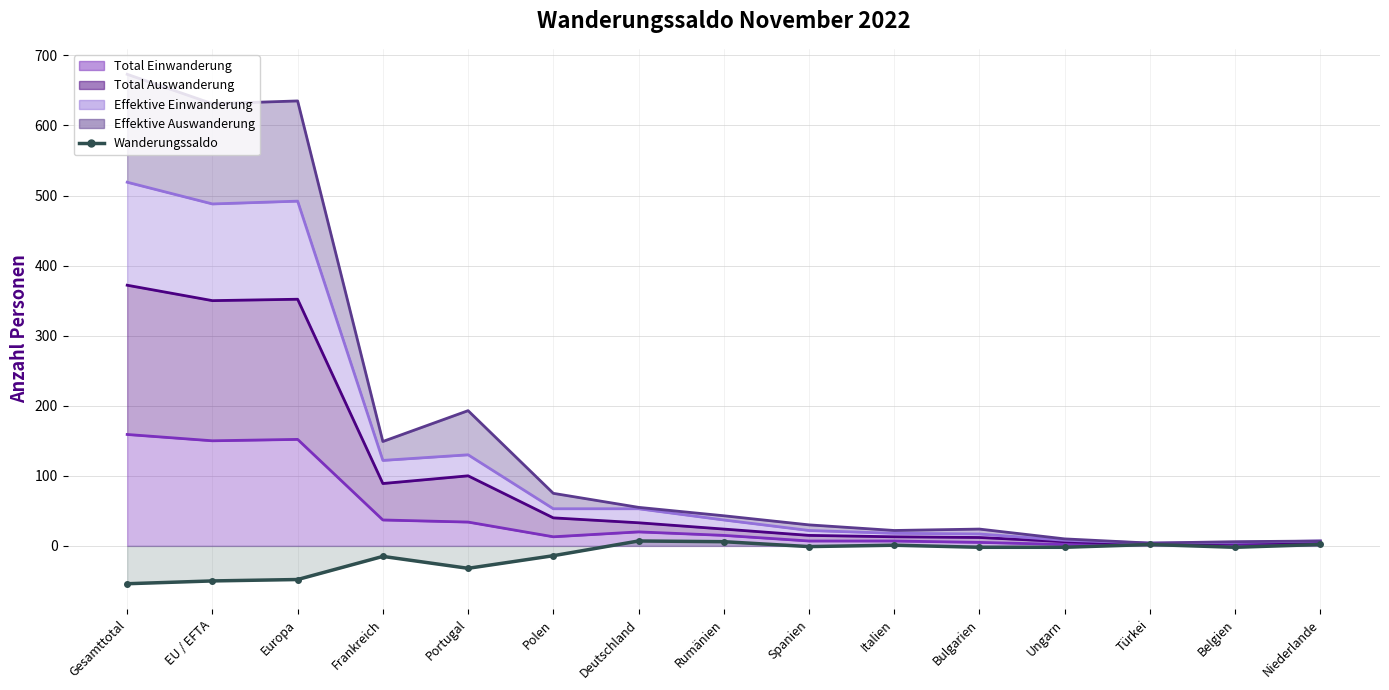

The chart shows a value of -1 at Spanien. True or false?

True